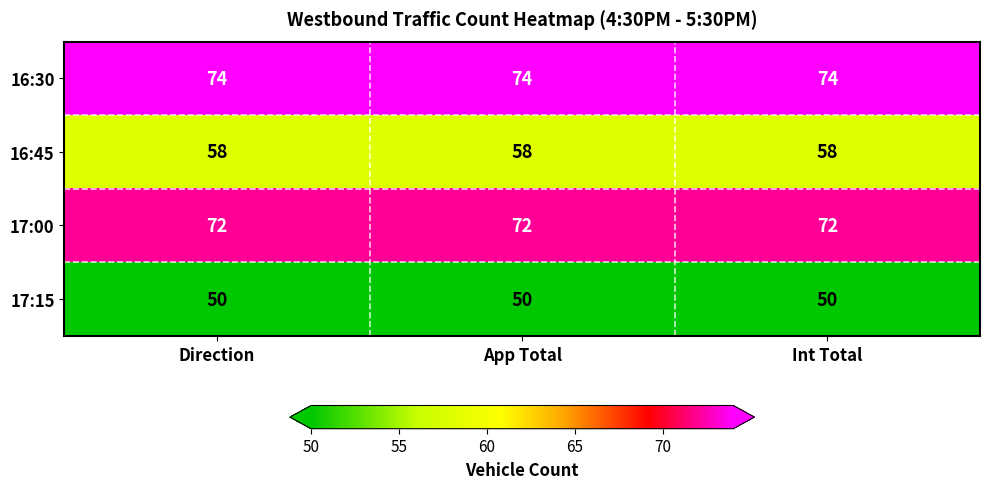

What is the sum of all 17:15 values?

150